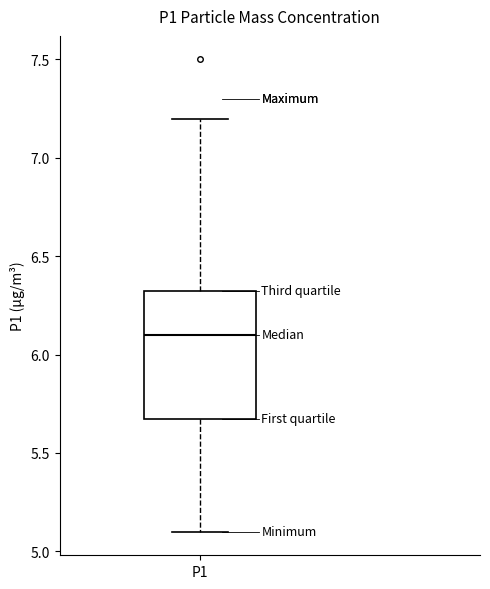

Where is the upper edge of the box for P1 on the y-axis? The values are not printed on the chart, so give them approximately, as read against the axis.

6.35